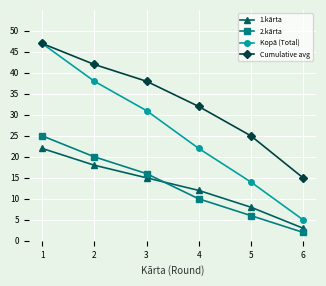

What is the sum of the 1.kārta values at 5 and 6?

11